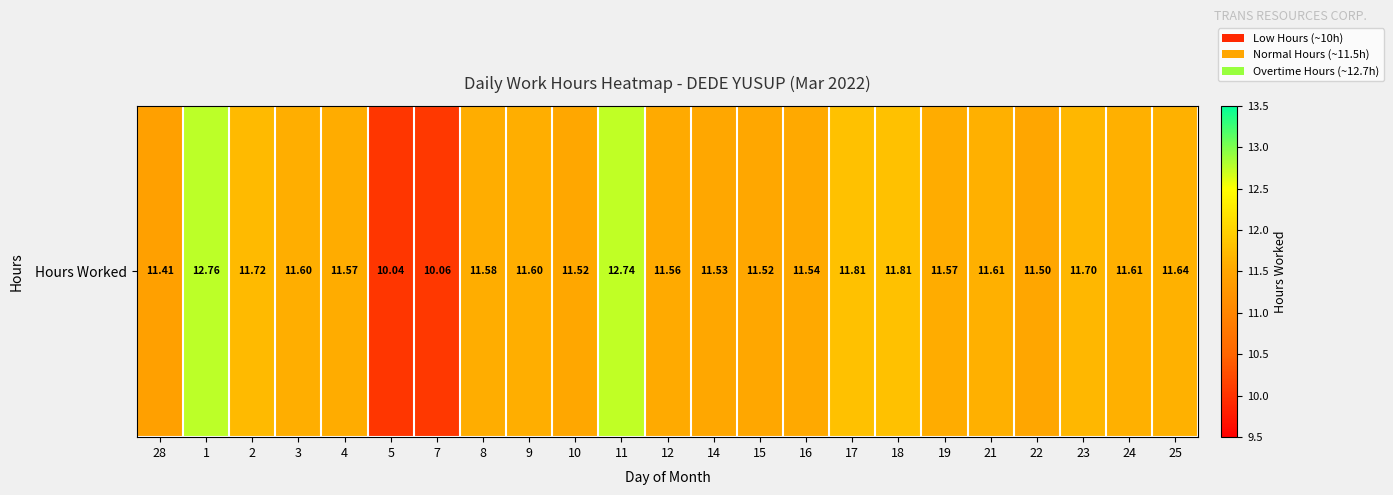

Between 5 and 16, which is larger?

16